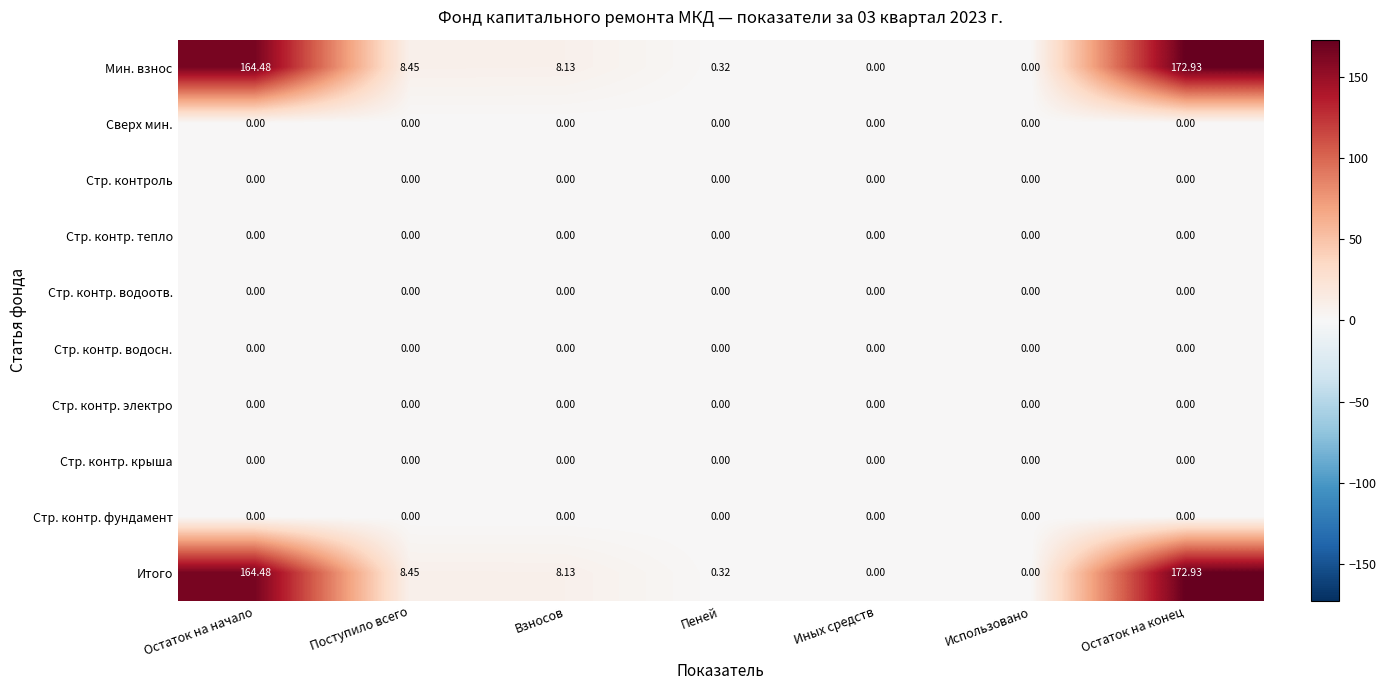

What is the difference between the highest and lowest values at Остаток на конец?

172.9